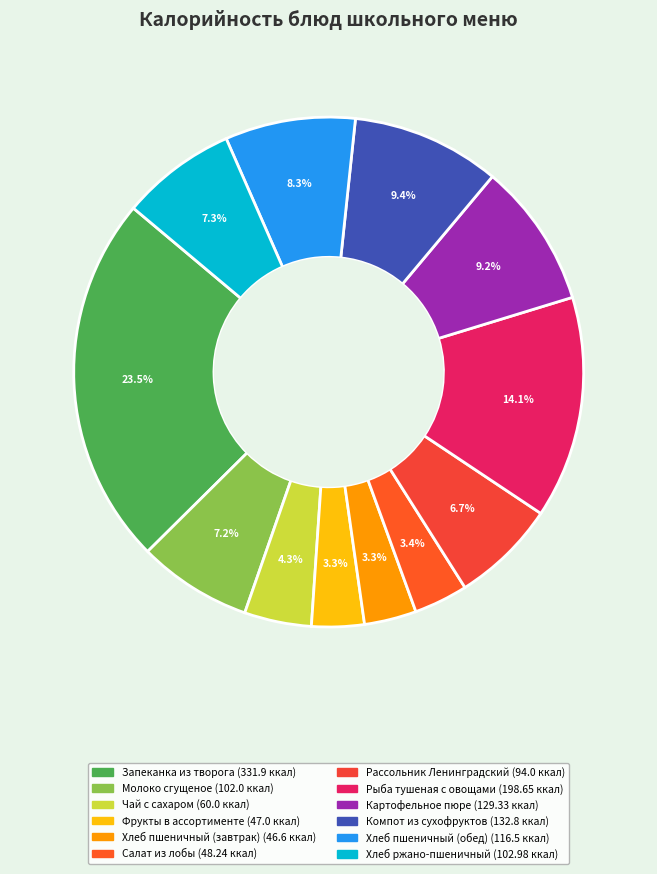

Rank the categories by value from highest to lowest.

Запеканка из творога, Рыба тушеная с овощами, Компот из сухофруктов, Картофельное пюре, Хлеб пшеничный (обед), Хлеб ржано-пшеничный, Молоко сгущеное, Рассольник Ленинградский, Чай с сахаром, Салат из лобы, Фрукты в ассортименте, Хлеб пшеничный (завтрак)